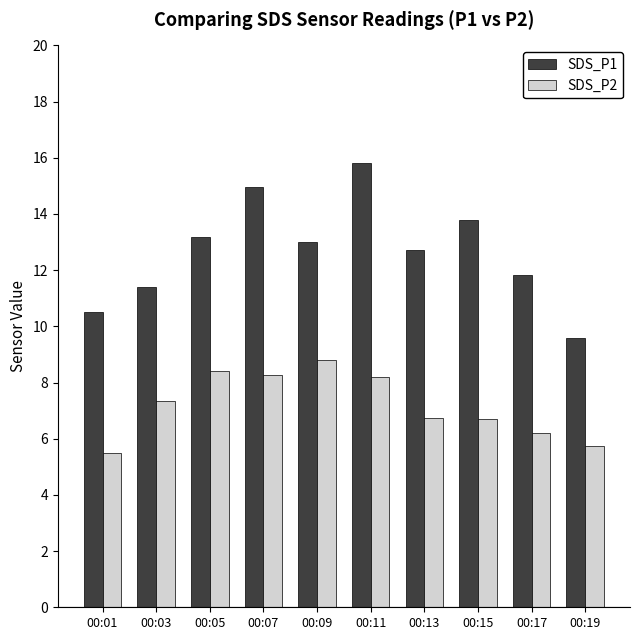

Which series has the widest spread of values?

SDS_P1